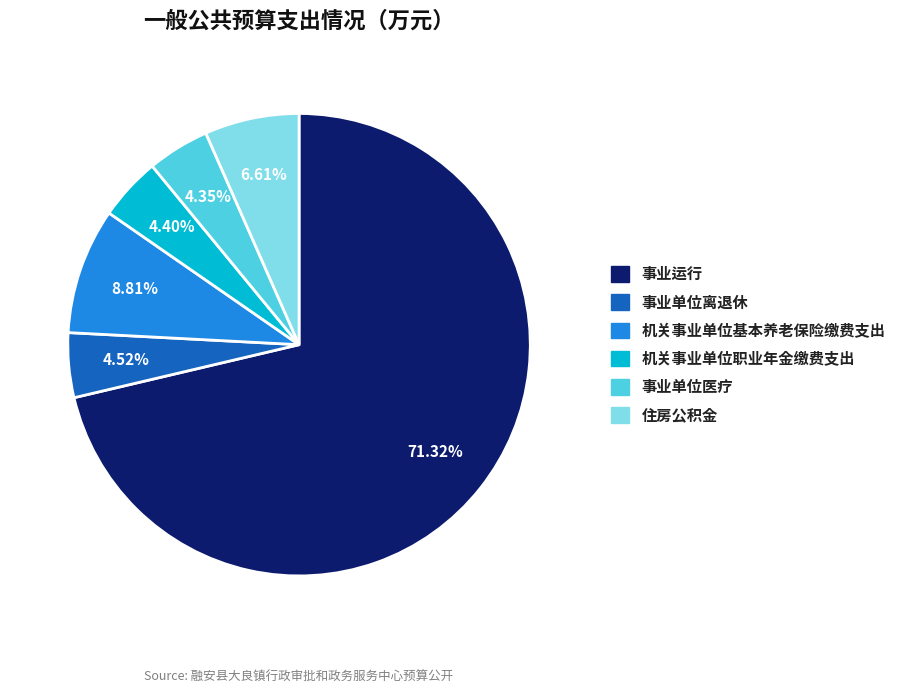

Is it true that 事业单位医疗 is 4% of the pie?

True